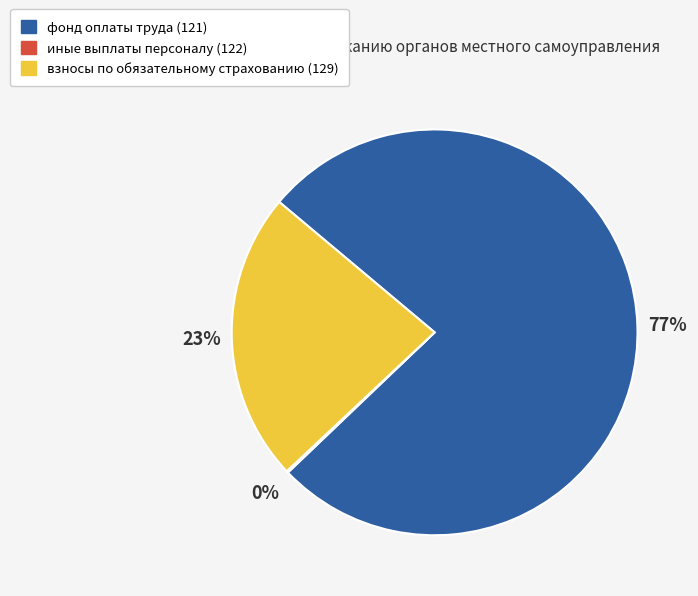

Which category accounts for the majority?

фонд оплаты труда (121)